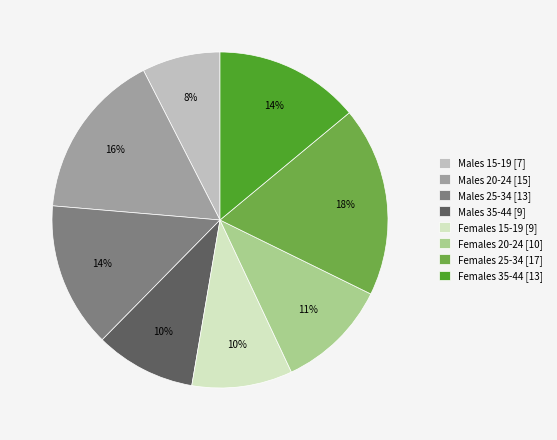

How many segments does this pie chart have?

8